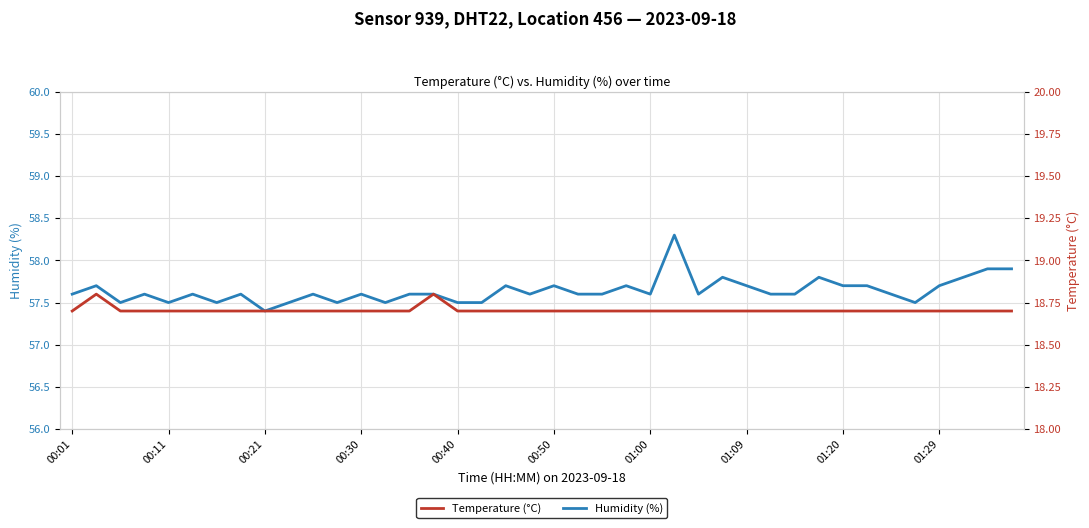

What are all the series names shown in the legend?

Humidity (%), Temperature (°C)